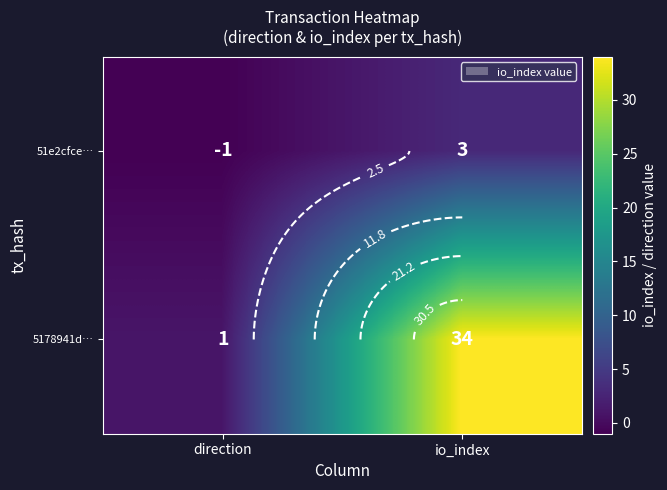

What is the difference between the maximum and minimum values in the 51e2cfce… series?

4